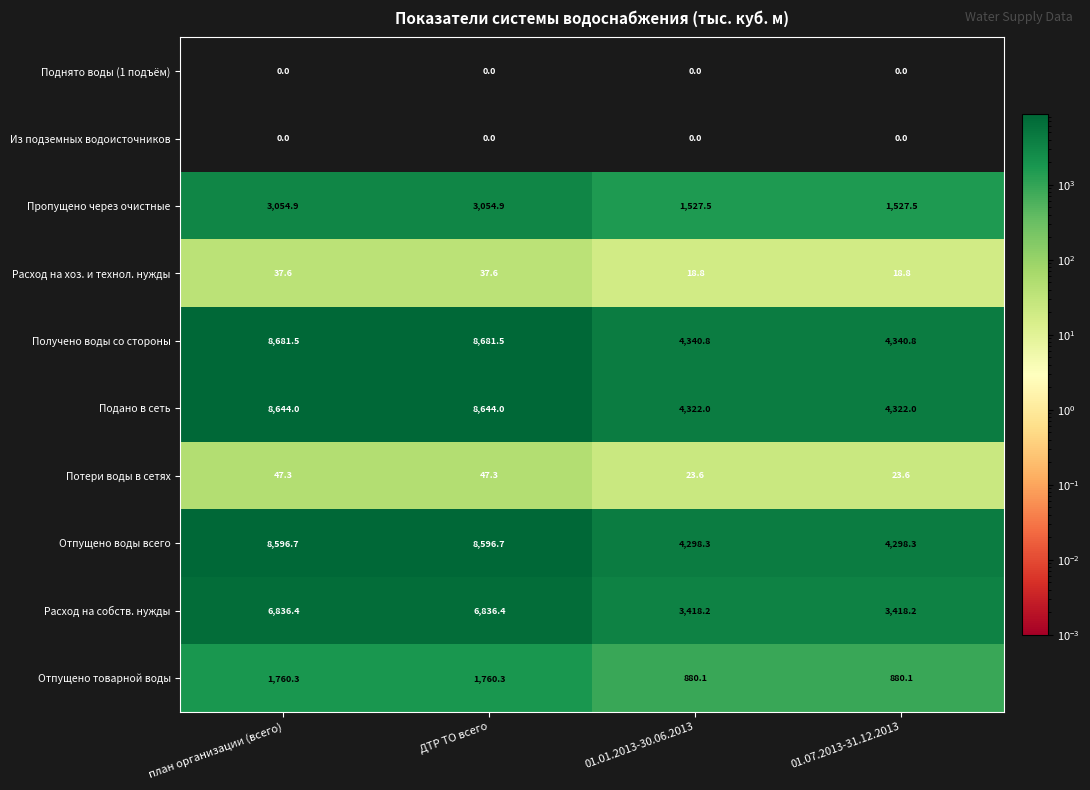

Is it true that Пропущено через очистные equals 1527.5 at 01.07.2013-31.12.2013?

True